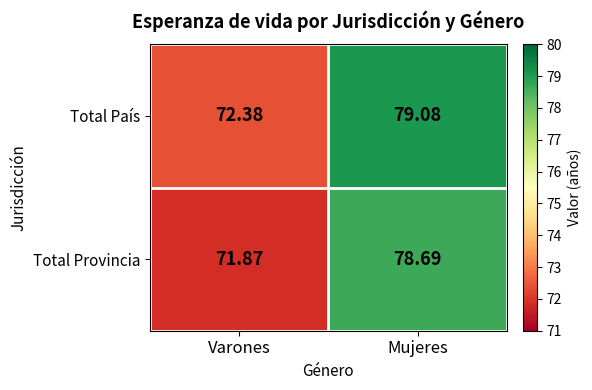

List the series in order of their peak value, highest first.

Total País, Total Provincia